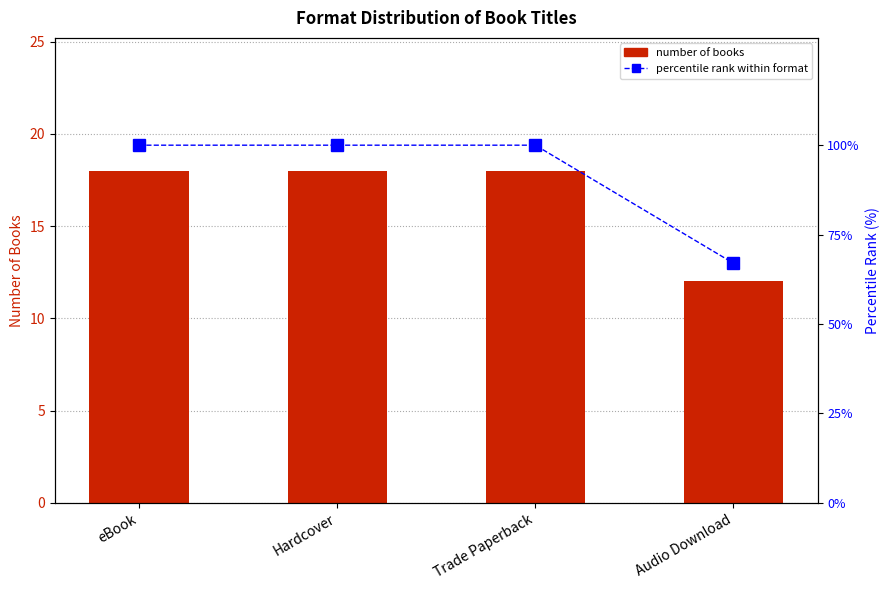

What is the label of the 1st bar from the left?

eBook